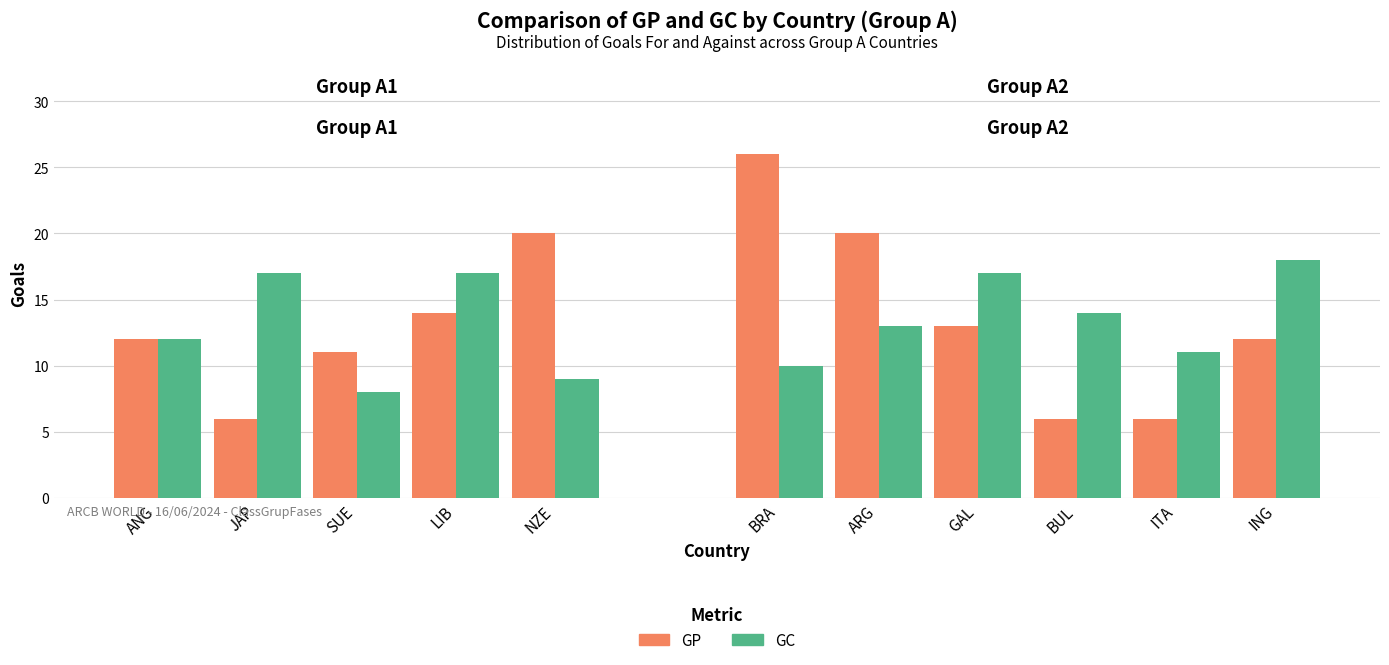

At which category is the sum across all series the highest?

BRA